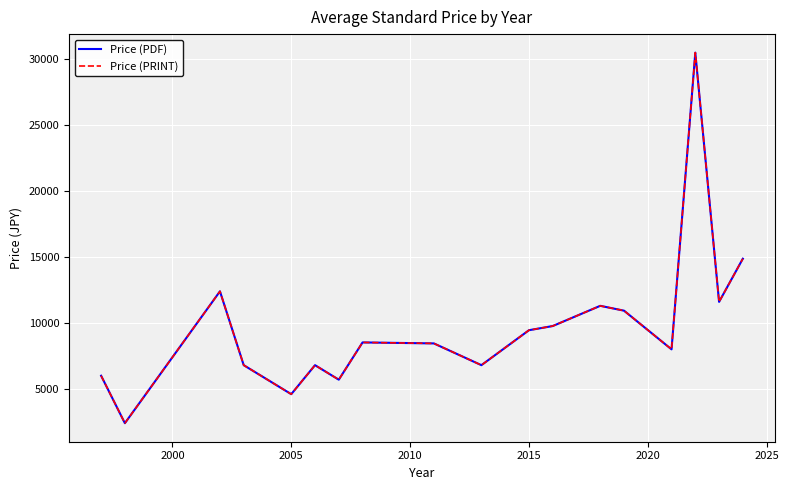

Is this an area chart (filled region under the line)?

No